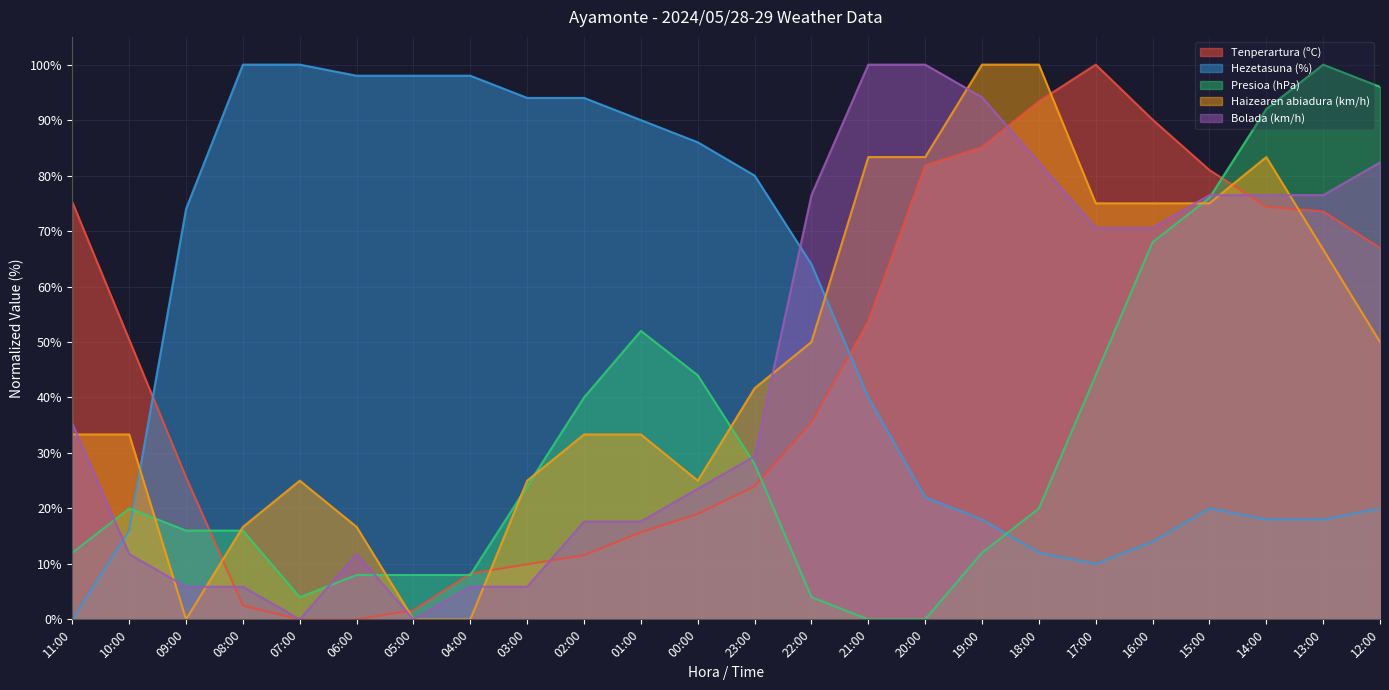

Reading left to right, what are all the values shown in this chart?

Tenperartura (ºC): 11:00=75.2	10:00=50.4	09:00=25.6	08:00=2.5	07:00=0.0	06:00=0.0	05:00=1.7	04:00=8.3	03:00=9.9	02:00=11.6	01:00=15.7	00:00=19.0	23:00=24.0	22:00=35.5	21:00=53.7	20:00=81.8	19:00=85.1	18:00=93.4	17:00=100.0	16:00=90.1	15:00=81.0	14:00=74.4	13:00=73.6	12:00=66.9
Hezetasuna (%): 11:00=0.0	10:00=16.0	09:00=74.0	08:00=100.0	07:00=100.0	06:00=98.0	05:00=98.0	04:00=98.0	03:00=94.0	02:00=94.0	01:00=90.0	00:00=86.0	23:00=80.0	22:00=64.0	21:00=40.0	20:00=22.0	19:00=18.0	18:00=12.0	17:00=10.0	16:00=14.0	15:00=20.0	14:00=18.0	13:00=18.0	12:00=20.0
Presioa (hPa): 11:00=12.0	10:00=20.0	09:00=16.0	08:00=16.0	07:00=4.0	06:00=8.0	05:00=8.0	04:00=8.0	03:00=24.0	02:00=40.0	01:00=52.0	00:00=44.0	23:00=28.0	22:00=4.0	21:00=0.0	20:00=0.0	19:00=12.0	18:00=20.0	17:00=44.0	16:00=68.0	15:00=76.0	14:00=92.0	13:00=100.0	12:00=96.0
Haizearen abiadura (km/h): 11:00=33.3	10:00=33.3	09:00=0.0	08:00=16.7	07:00=25.0	06:00=16.7	05:00=0.0	04:00=0.0	03:00=25.0	02:00=33.3	01:00=33.3	00:00=25.0	23:00=41.7	22:00=50.0	21:00=83.3	20:00=83.3	19:00=100.0	18:00=100.0	17:00=75.0	16:00=75.0	15:00=75.0	14:00=83.3	13:00=66.7	12:00=50.0
Bolada (km/h): 11:00=35.3	10:00=11.8	09:00=5.9	08:00=5.9	07:00=0.0	06:00=11.8	05:00=0.0	04:00=5.9	03:00=5.9	02:00=17.6	01:00=17.6	00:00=23.5	23:00=29.4	22:00=76.5	21:00=100.0	20:00=100.0	19:00=94.1	18:00=82.4	17:00=70.6	16:00=70.6	15:00=76.5	14:00=76.5	13:00=76.5	12:00=82.4